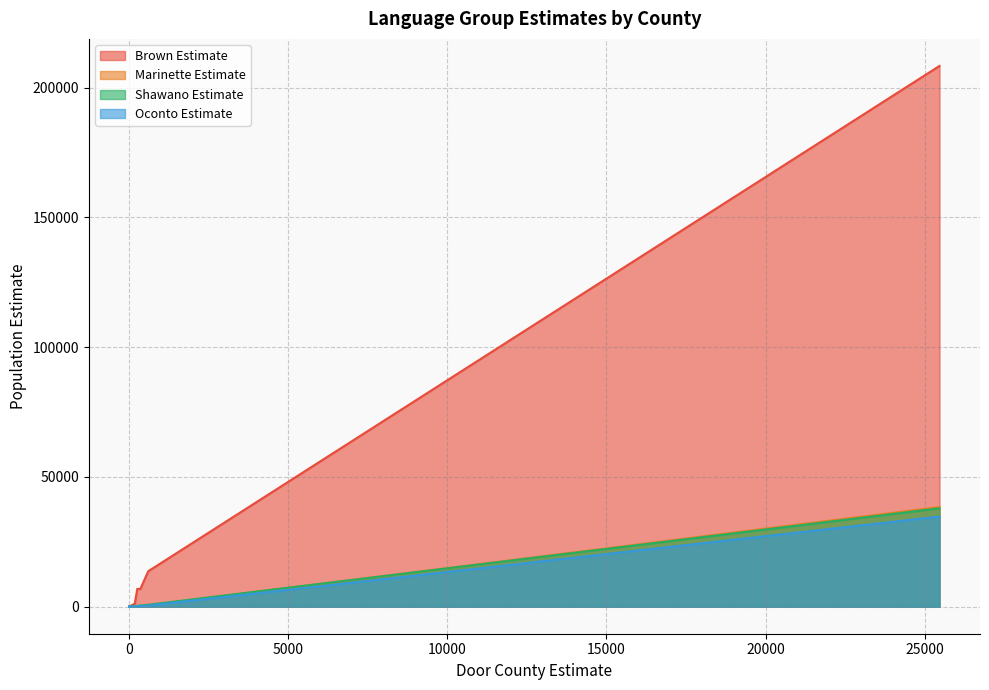

Count the number of categories in the chart.

28